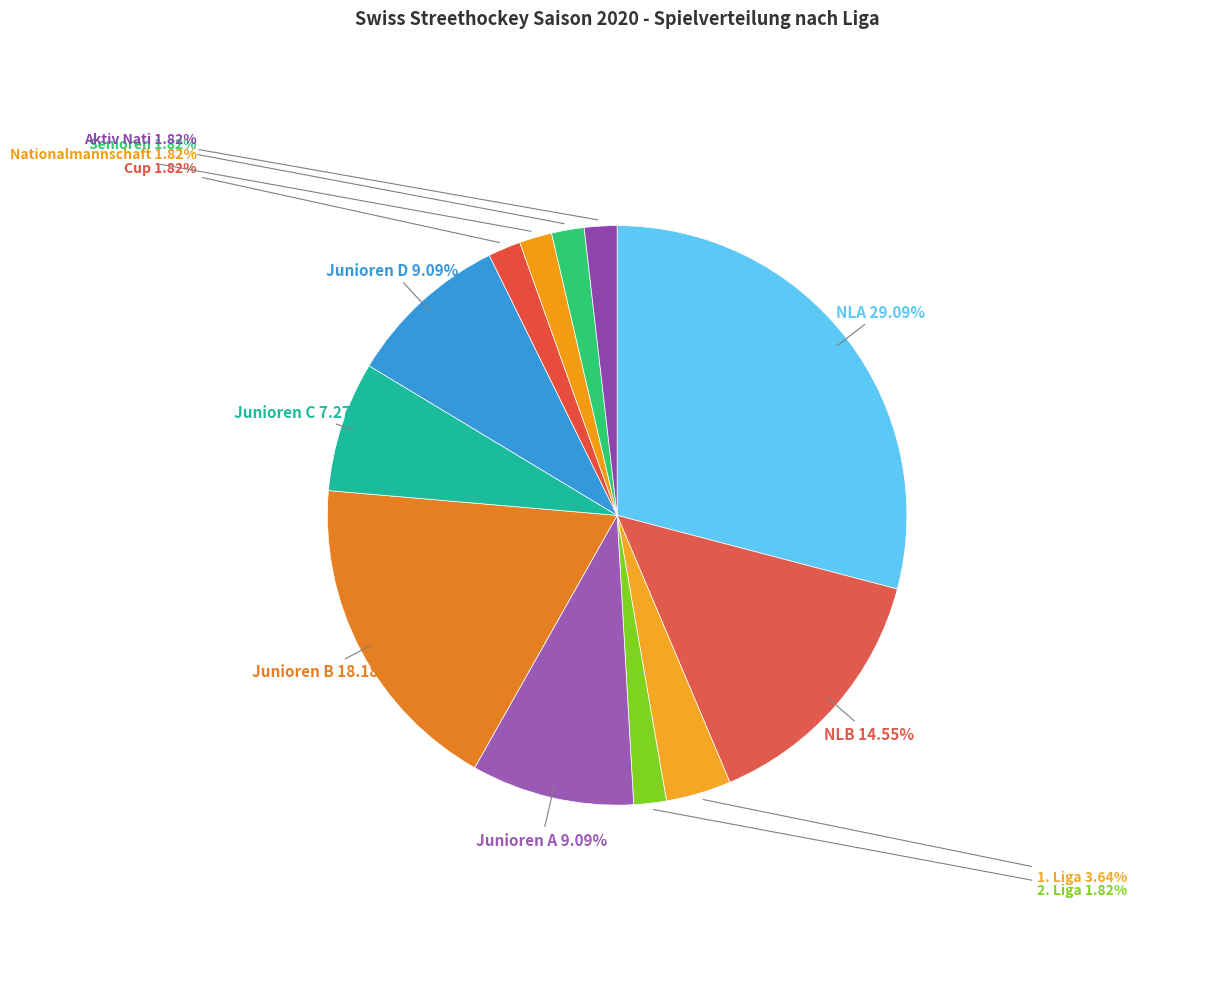

How many slices are in this pie chart?

12